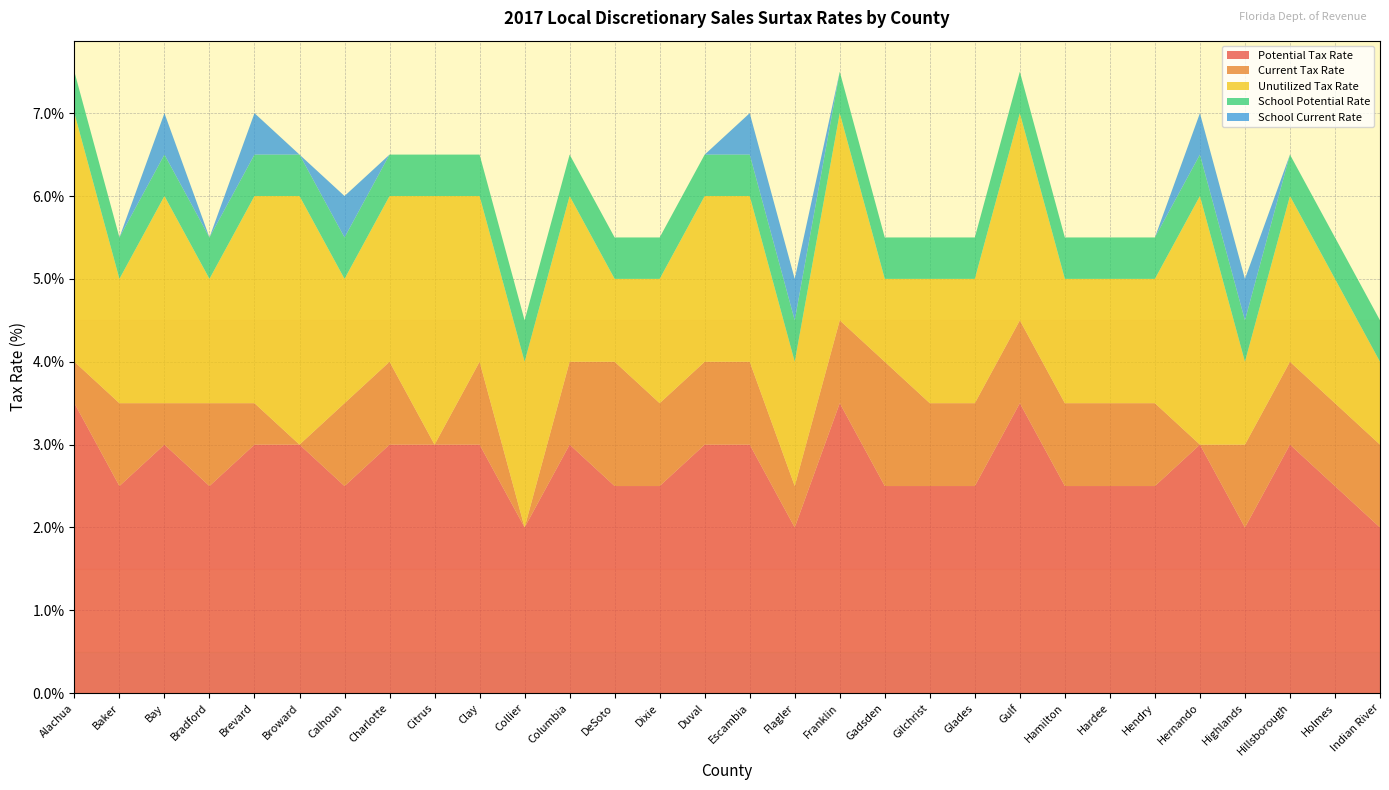

Reading right to left, transcribe all the data shown in this chart.

Potential Tax Rate: Indian River=2.0	Holmes=2.5	Hillsborough=3.0	Highlands=2.0	Hernando=3.0	Hendry=2.5	Hardee=2.5	Hamilton=2.5	Gulf=3.5	Glades=2.5	Gilchrist=2.5	Gadsden=2.5	Franklin=3.5	Flagler=2.0	Escambia=3.0	Duval=3.0	Dixie=2.5	DeSoto=2.5	Columbia=3.0	Collier=2.0	Clay=3.0	Citrus=3.0	Charlotte=3.0	Calhoun=2.5	Broward=3.0	Brevard=3.0	Bradford=2.5	Bay=3.0	Baker=2.5	Alachua=3.5
Current Tax Rate: Indian River=1.0	Holmes=1.0	Hillsborough=1.0	Highlands=1.0	Hernando=0.0	Hendry=1.0	Hardee=1.0	Hamilton=1.0	Gulf=1.0	Glades=1.0	Gilchrist=1.0	Gadsden=1.5	Franklin=1.0	Flagler=0.5	Escambia=1.0	Duval=1.0	Dixie=1.0	DeSoto=1.5	Columbia=1.0	Collier=0.0	Clay=1.0	Citrus=0.0	Charlotte=1.0	Calhoun=1.0	Broward=0.0	Brevard=0.5	Bradford=1.0	Bay=0.5	Baker=1.0	Alachua=0.5
Unutilized Tax Rate: Indian River=1.0	Holmes=1.5	Hillsborough=2.0	Highlands=1.0	Hernando=3.0	Hendry=1.5	Hardee=1.5	Hamilton=1.5	Gulf=2.5	Glades=1.5	Gilchrist=1.5	Gadsden=1.0	Franklin=2.5	Flagler=1.5	Escambia=2.0	Duval=2.0	Dixie=1.5	DeSoto=1.0	Columbia=2.0	Collier=2.0	Clay=2.0	Citrus=3.0	Charlotte=2.0	Calhoun=1.5	Broward=3.0	Brevard=2.5	Bradford=1.5	Bay=2.5	Baker=1.5	Alachua=3.0
School Potential Rate: Indian River=0.5	Holmes=0.5	Hillsborough=0.5	Highlands=0.5	Hernando=0.5	Hendry=0.5	Hardee=0.5	Hamilton=0.5	Gulf=0.5	Glades=0.5	Gilchrist=0.5	Gadsden=0.5	Franklin=0.5	Flagler=0.5	Escambia=0.5	Duval=0.5	Dixie=0.5	DeSoto=0.5	Columbia=0.5	Collier=0.5	Clay=0.5	Citrus=0.5	Charlotte=0.5	Calhoun=0.5	Broward=0.5	Brevard=0.5	Bradford=0.5	Bay=0.5	Baker=0.5	Alachua=0.5
School Current Rate: Indian River=0.0	Holmes=0.0	Hillsborough=0.0	Highlands=0.5	Hernando=0.5	Hendry=0.0	Hardee=0.0	Hamilton=0.0	Gulf=0.0	Glades=0.0	Gilchrist=0.0	Gadsden=0.0	Franklin=0.0	Flagler=0.5	Escambia=0.5	Duval=0.0	Dixie=0.0	DeSoto=0.0	Columbia=0.0	Collier=0.0	Clay=0.0	Citrus=0.0	Charlotte=0.0	Calhoun=0.5	Broward=0.0	Brevard=0.5	Bradford=0.0	Bay=0.5	Baker=0.0	Alachua=0.0